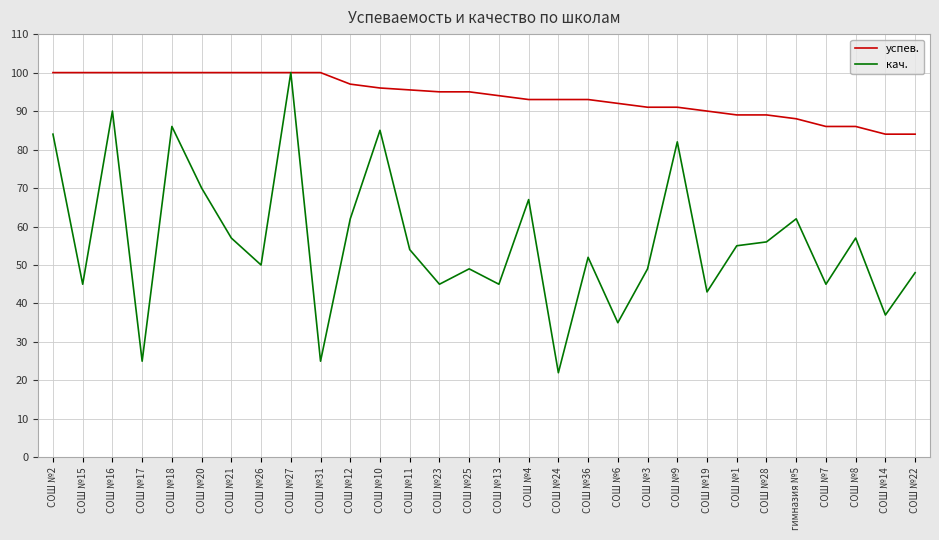

What is the smallest value displayed?

22.0